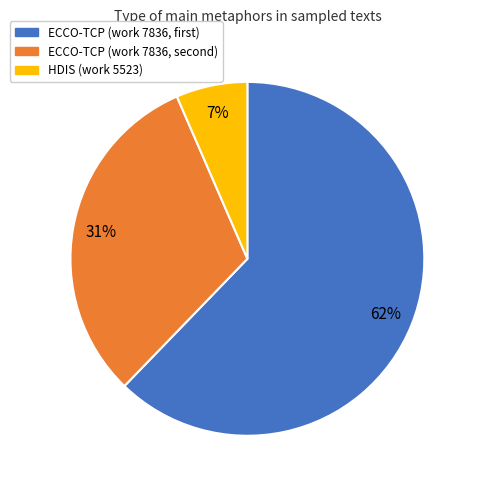

Does any single category account for the majority?

Yes